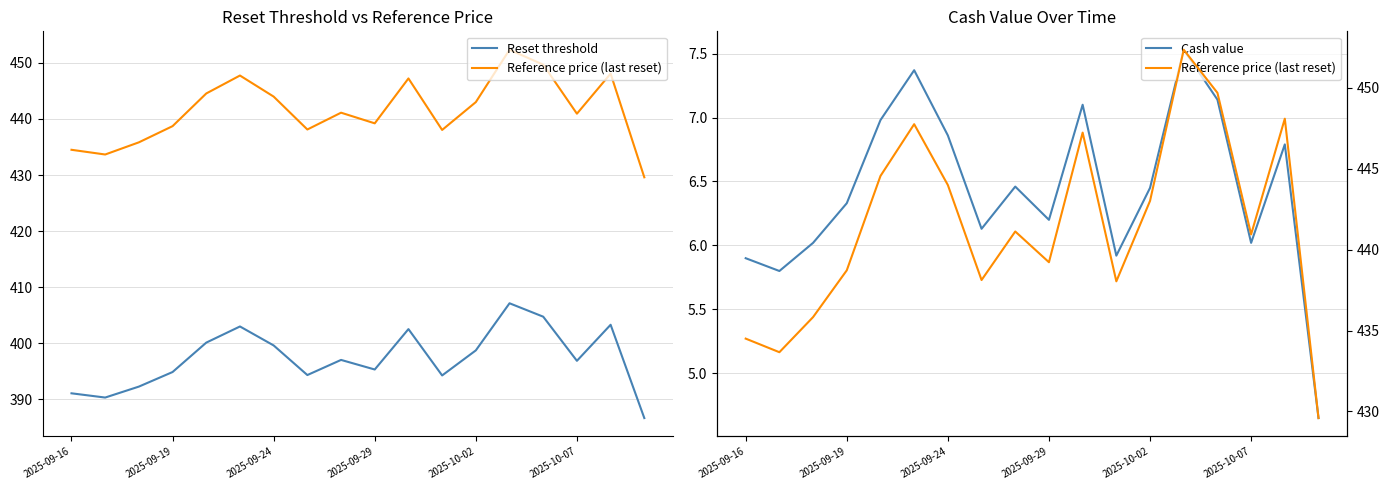

What is the difference between the maximum and minimum values in the Reset threshold series?

20.5